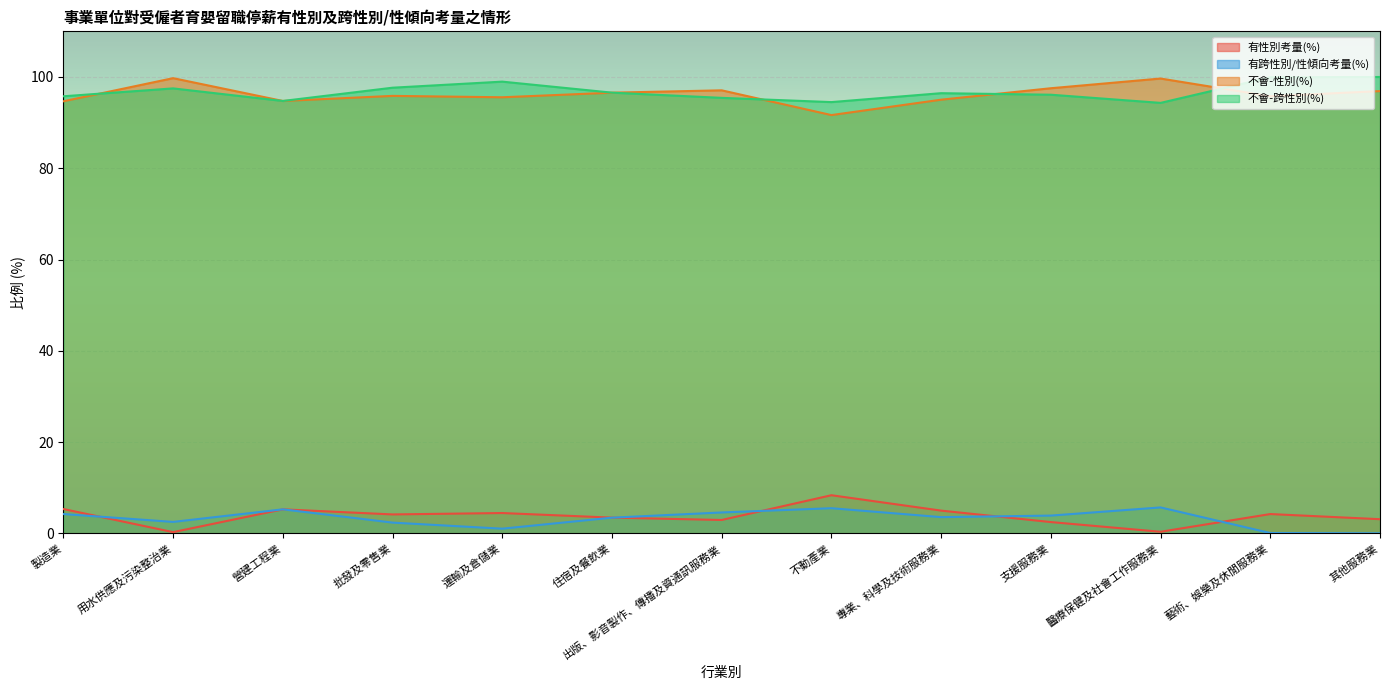

What are all the series names shown in the legend?

有性別考量(%), 有跨性別/性傾向考量(%), 不會-性別(%), 不會-跨性別(%)